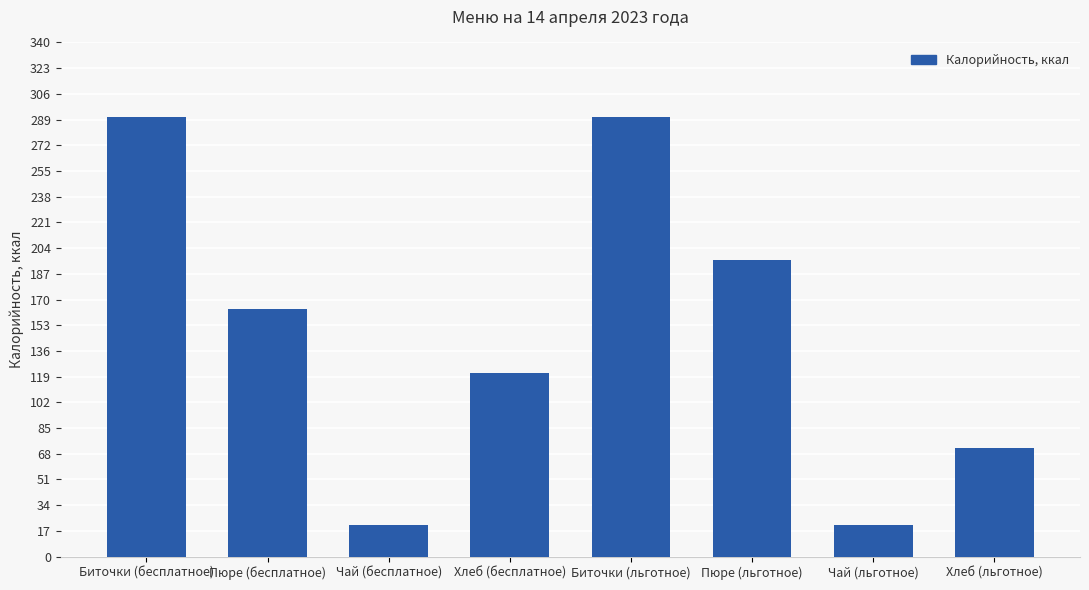

What is the difference between the values at Хлеб (льготное) and Хлеб (бесплатное)?

49.4